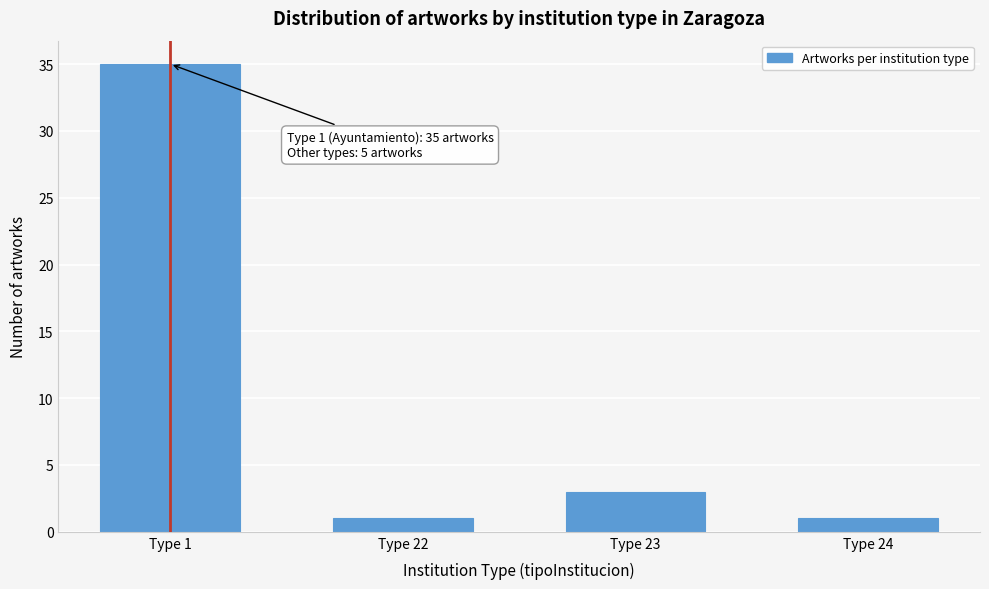

Reading left to right, transcribe all the data shown in this chart.

35	1	3	1